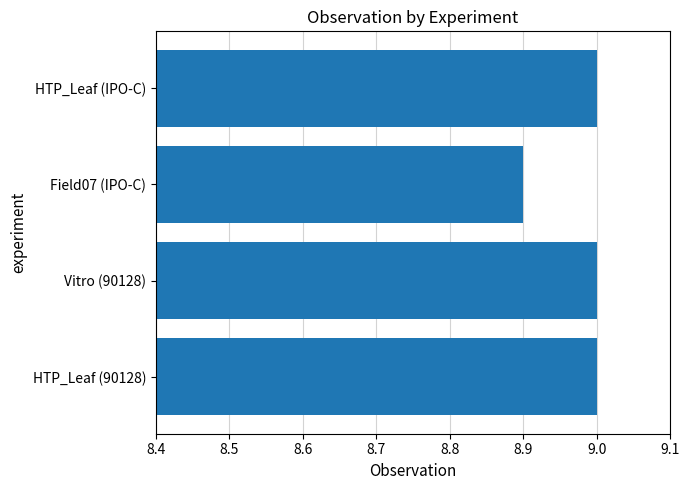

Count the values in the range 9 to 10.

3